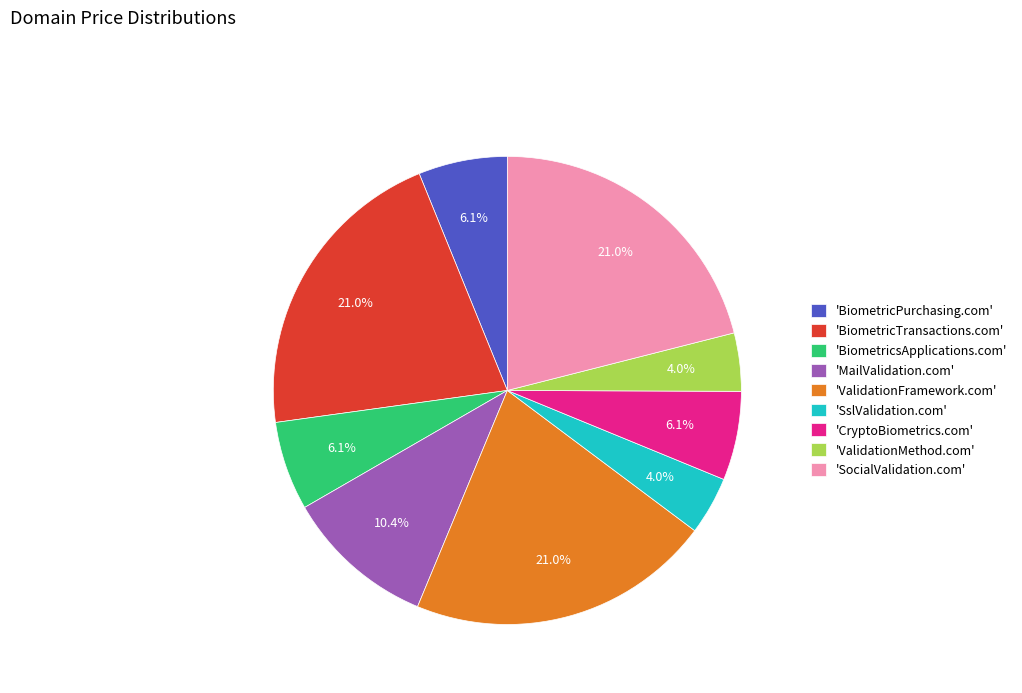

How much of the chart is everything except 'ValidationMethod.com'?

96.0%